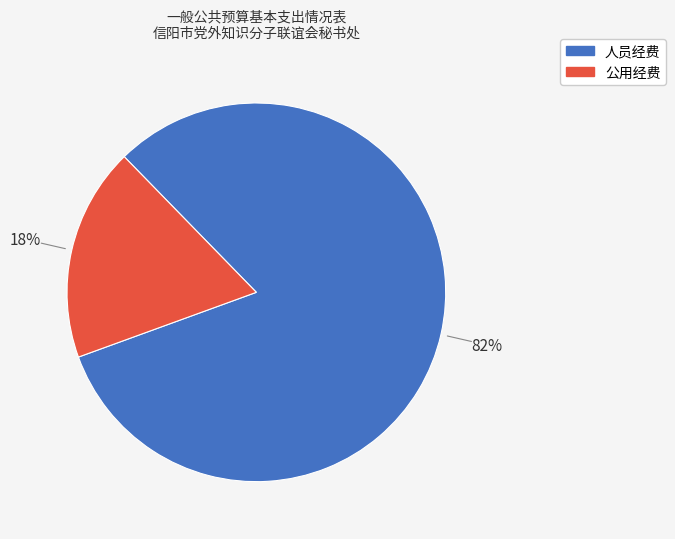

Combined, do 公用经费 and 人员经费 account for over 50%?

Yes